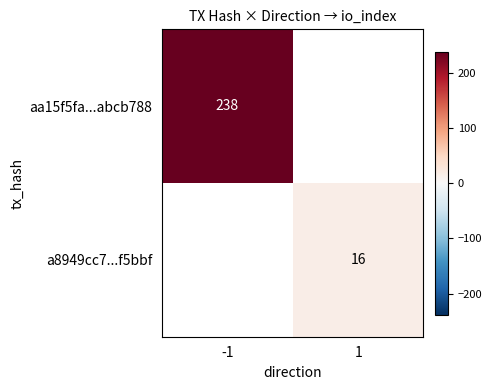

Is it true that aa15f5fa...abcb788 equals 337 at -1?

False